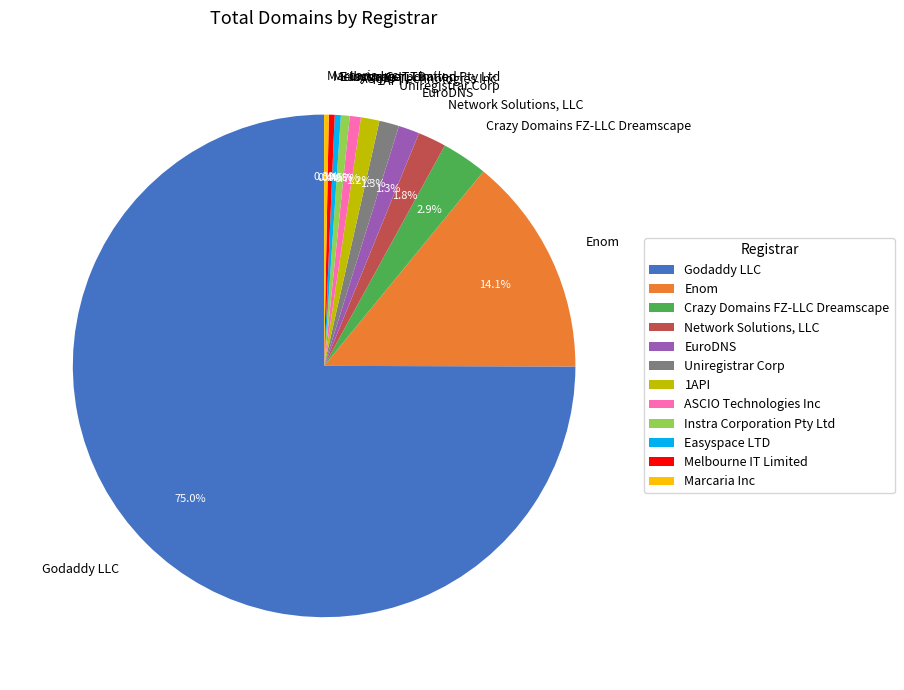

How many slices are in this pie chart?

12